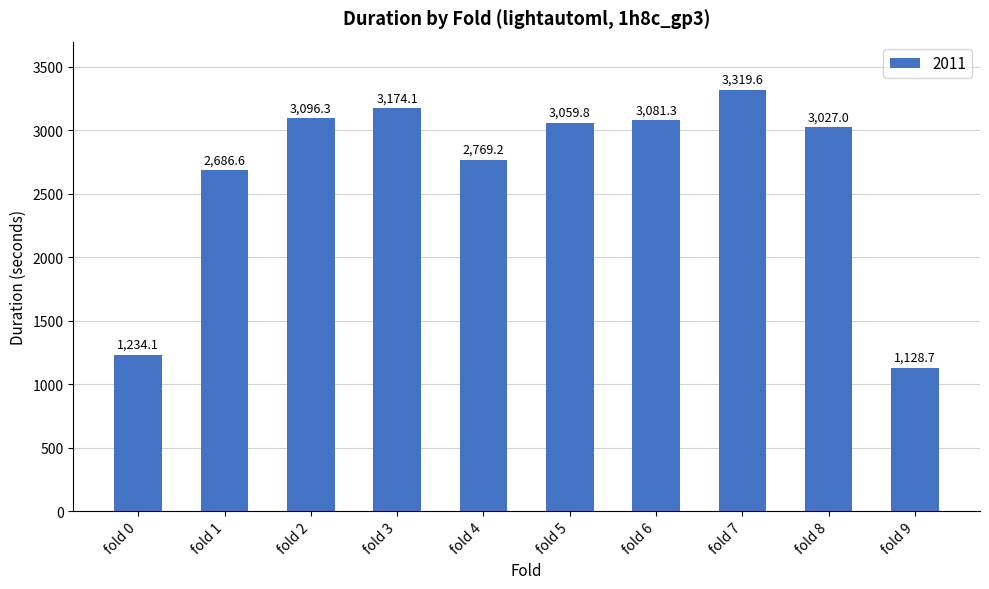

What is the average value?

2657.7